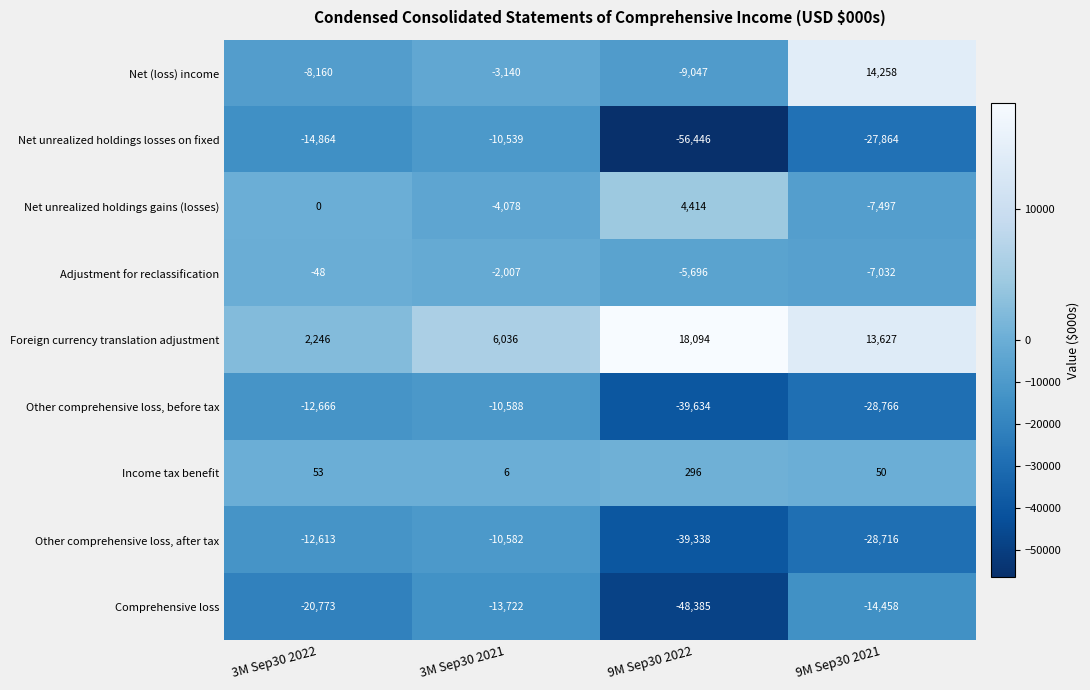

List the series in order of their peak value, lowest first.

Comprehensive loss, Other comprehensive loss, before tax, Other comprehensive loss, after tax, Net unrealized holdings losses on fixed, Adjustment for reclassification, Income tax benefit, Net unrealized holdings gains (losses), Net (loss) income, Foreign currency translation adjustment